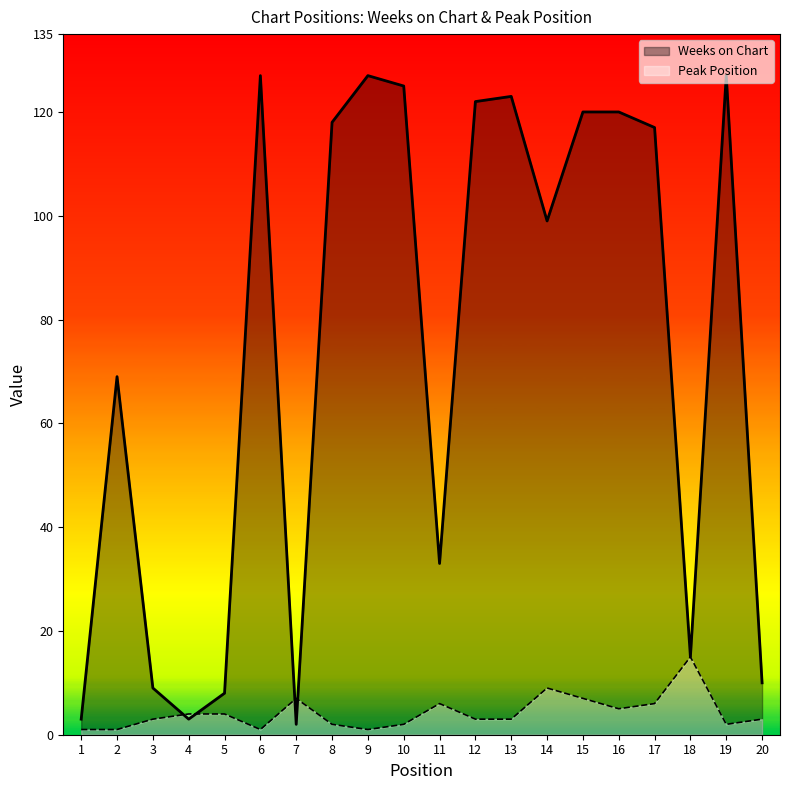

How many lines are shown in the chart?

2